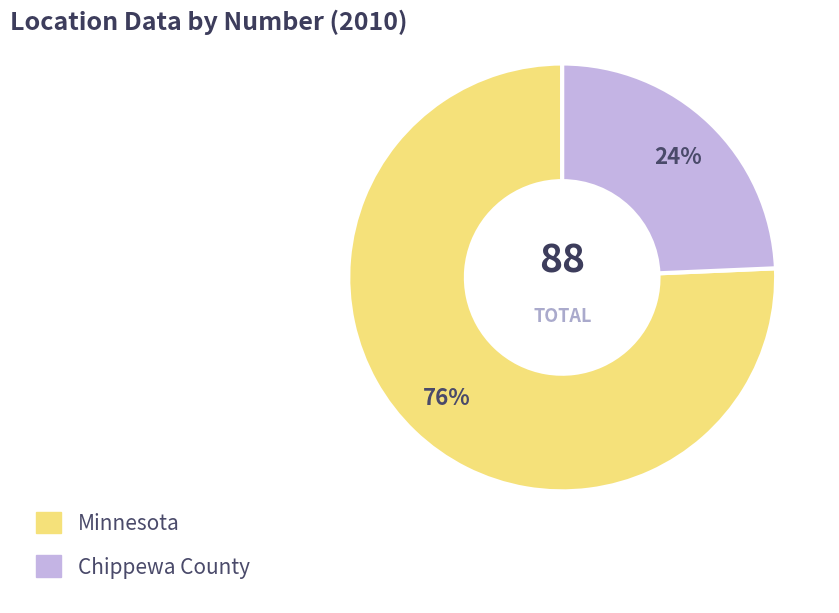

To the nearest percent, what portion does Minnesota represent?

76%